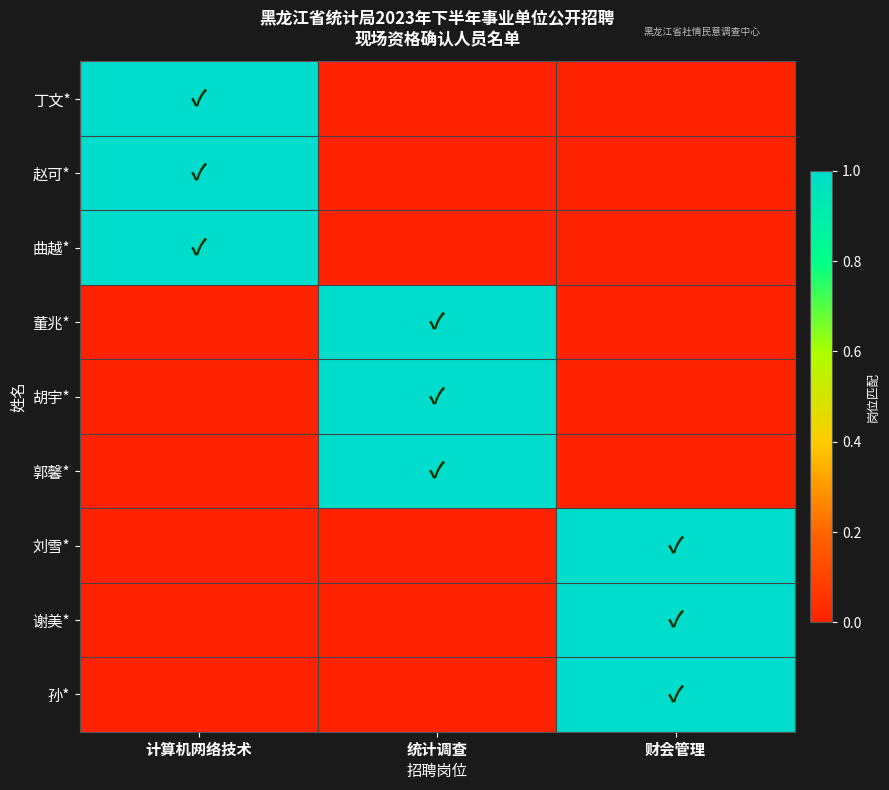

List the series in order of their peak value, highest first.

丁文*, 赵可*, 曲越*, 董兆*, 胡宇*, 郭馨*, 刘雪*, 谢美*, 孙*